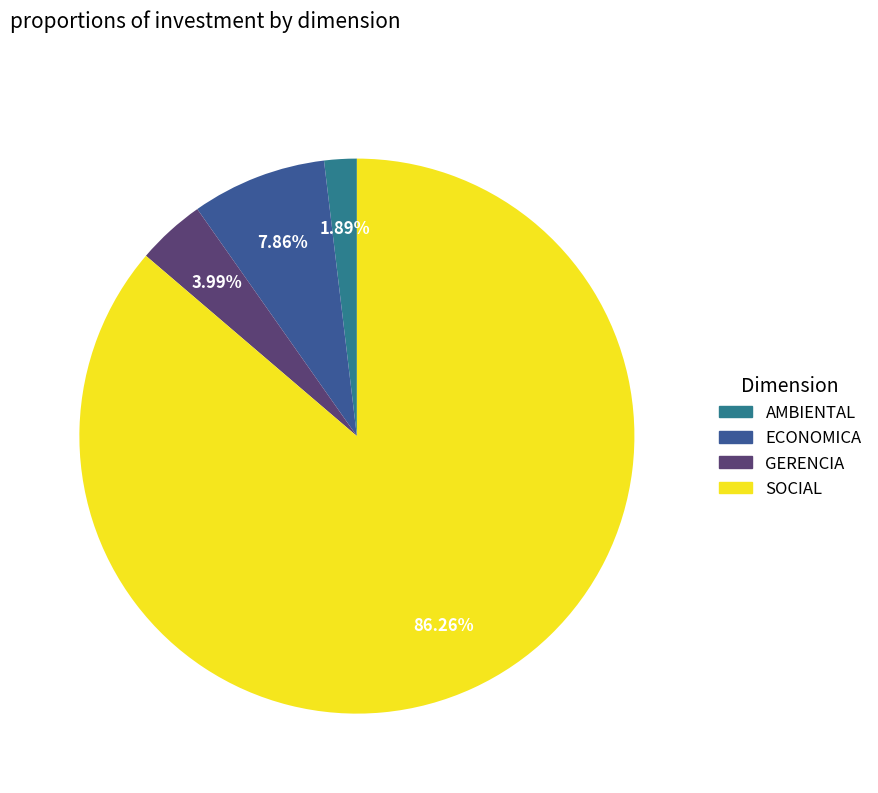

Rank the categories by value from highest to lowest.

SOCIAL, ECONOMICA, GERENCIA, AMBIENTAL